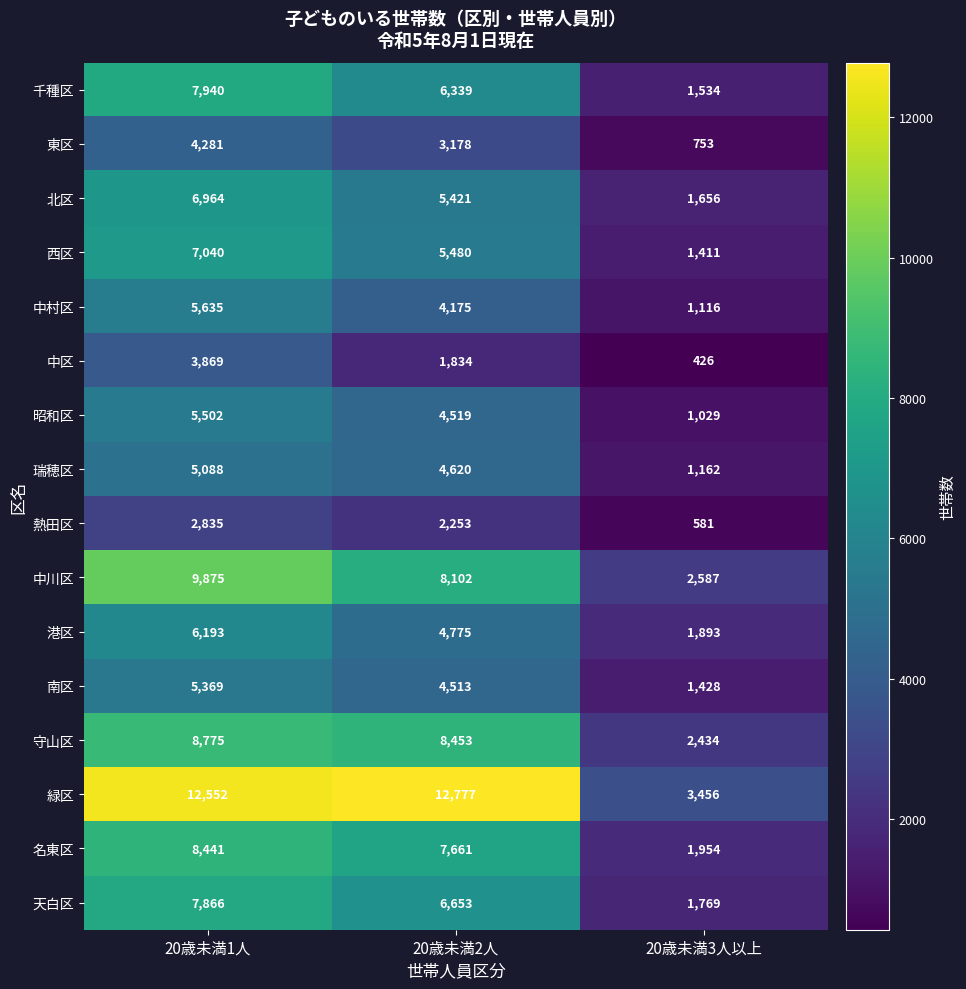

What is the greatest value displayed?

12777